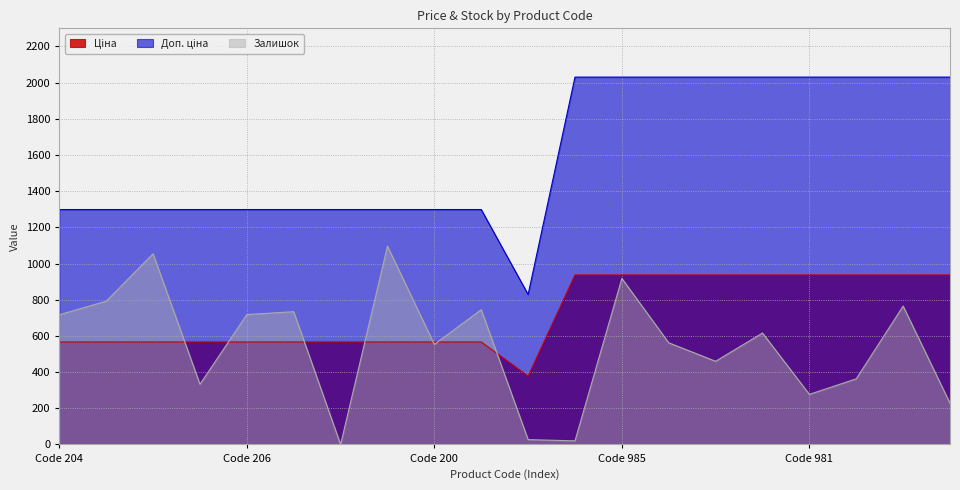

True or false: Доп. ціна and Залишок cross at least once.

False